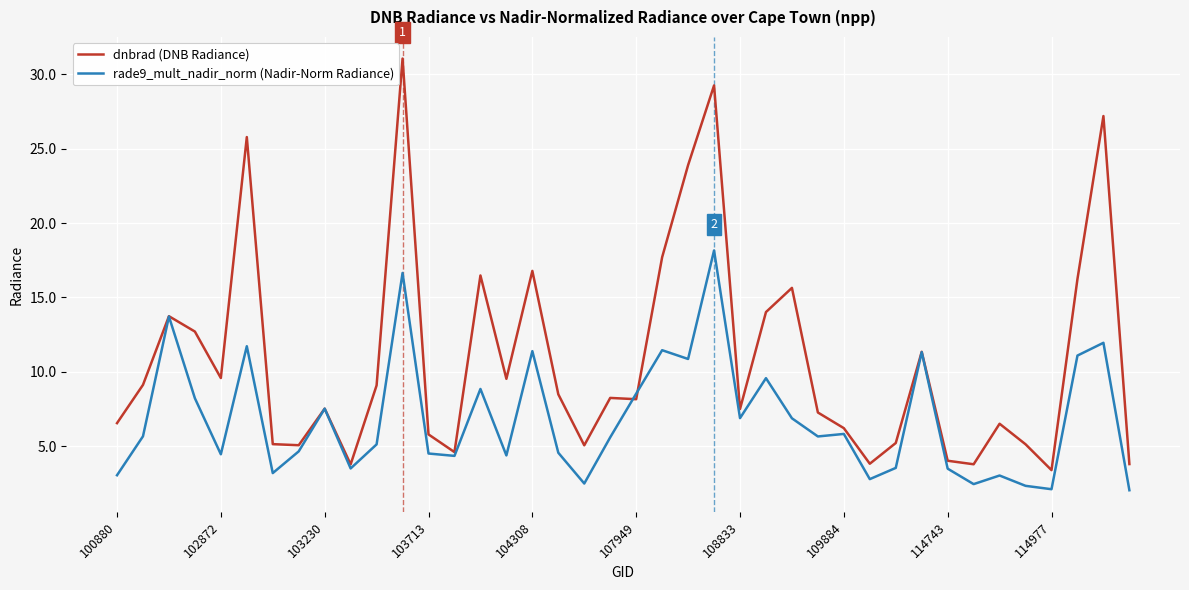

Which series has the largest range (max minus min)?

dnbrad (DNB Radiance)